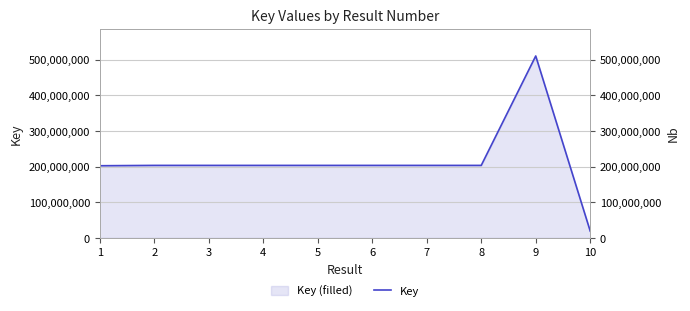

At which label is the value closest to 264526703?

2